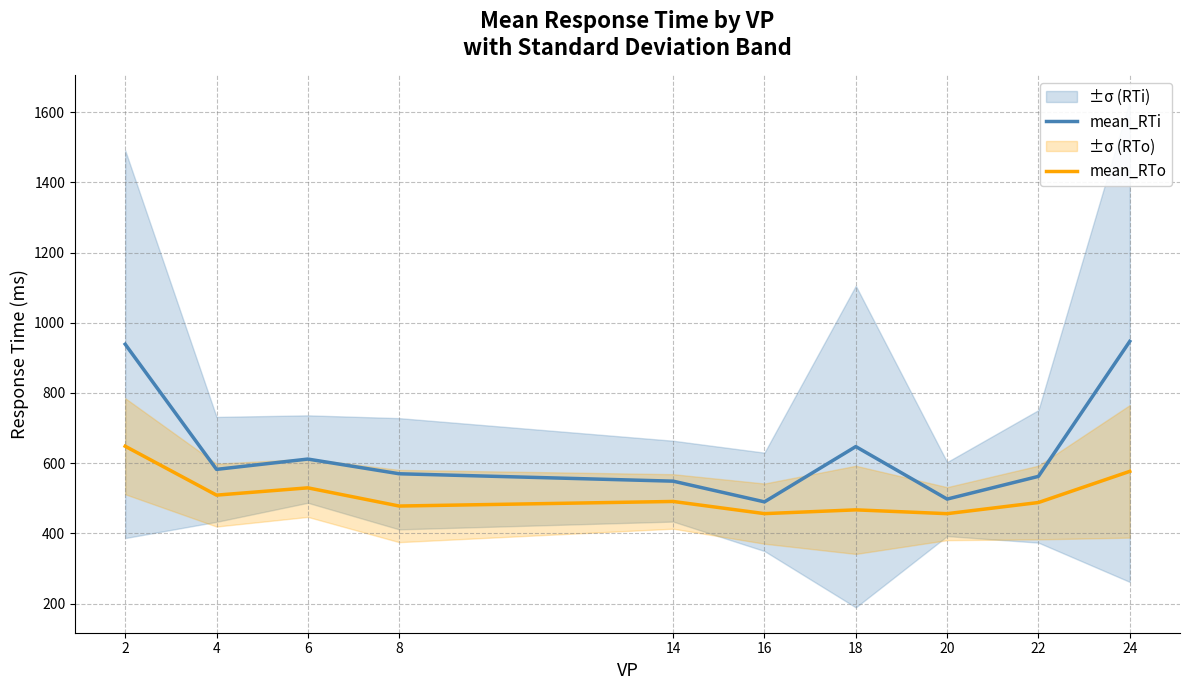

What is the sum of the mean_RTo values at 14 and 6?

1020.7